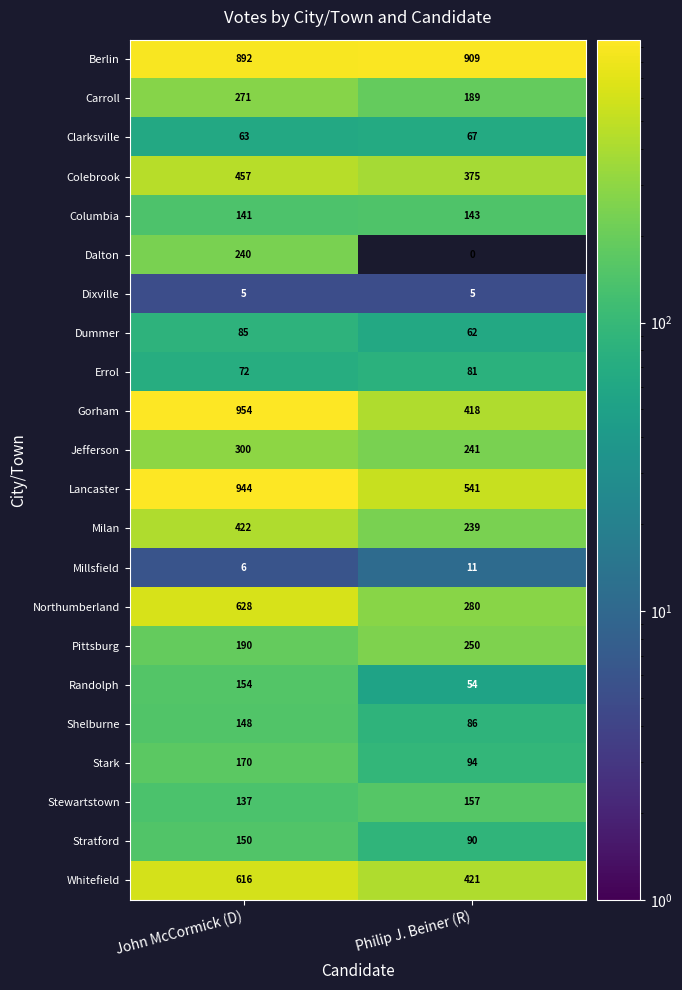

What is the difference between the maximum and minimum values in the Northumberland series?

348